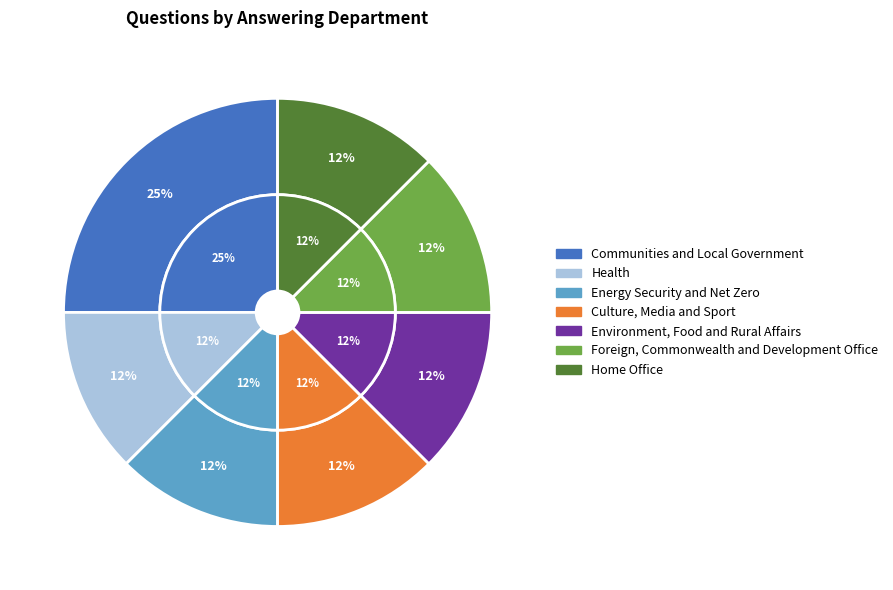

Which slice is the largest?

Communities and Local Government